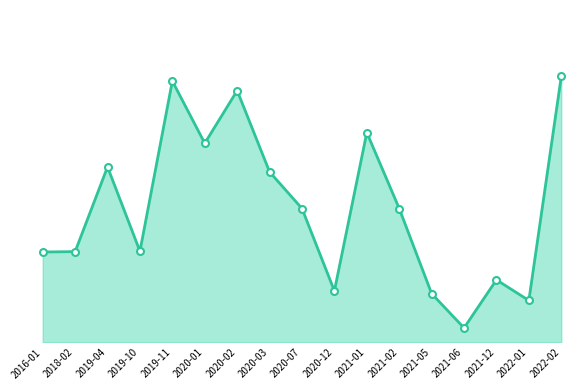

What is the label of the 4th point from the right?

2021-06